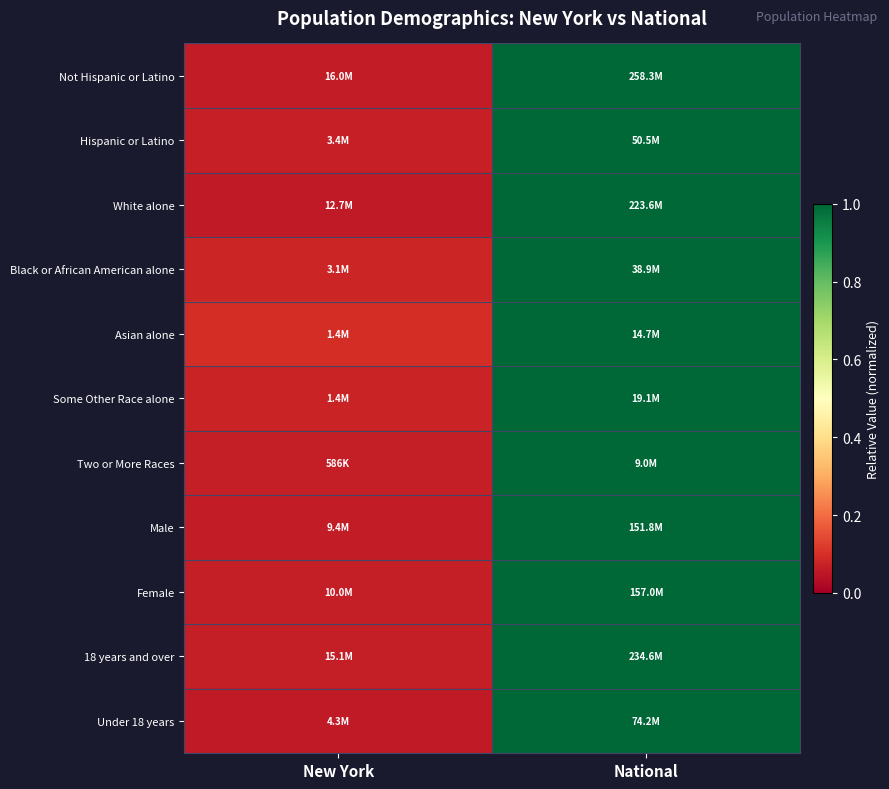

Rank the series at New York from lowest to highest value.

White alone, Under 18 years, Male, Not Hispanic or Latino, Female, 18 years and over, Two or More Races, Hispanic or Latino, Some Other Race alone, Black or African American alone, Asian alone